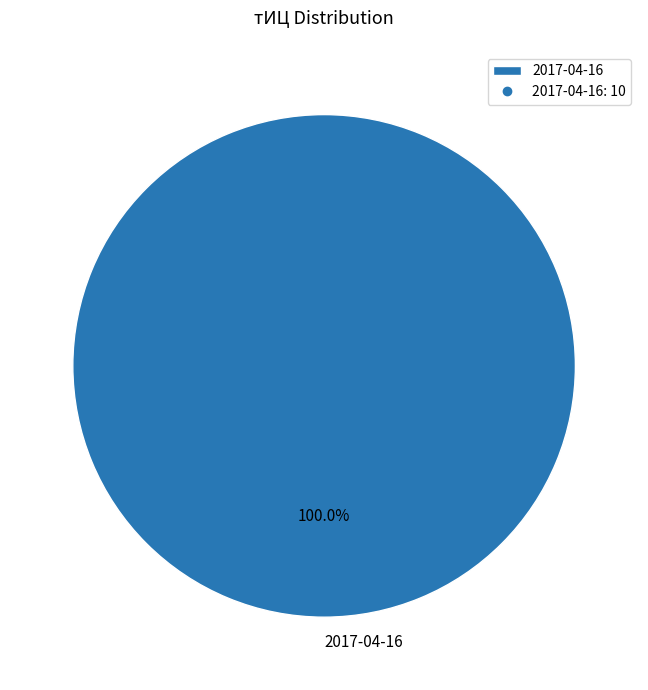

Rank the categories by value from lowest to highest.

2017-04-16